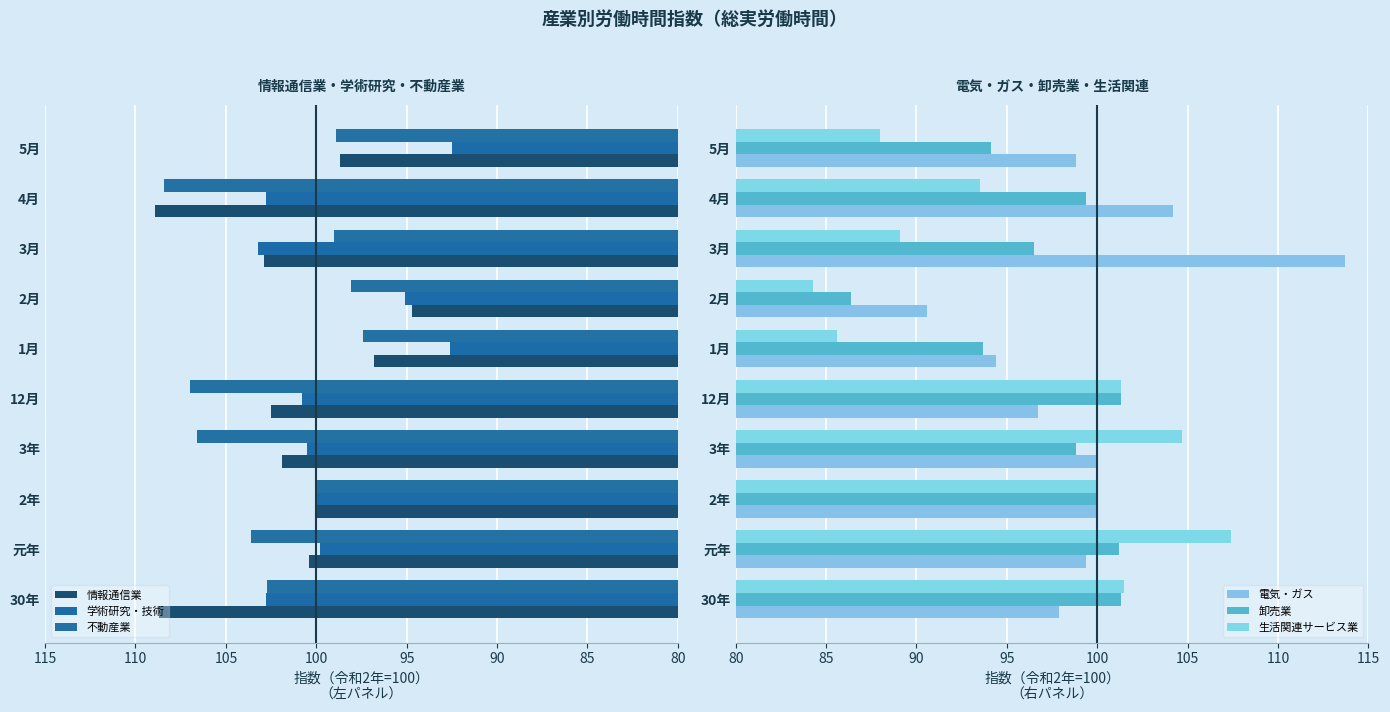

Which category has the lowest value in the 生活関連サービス業 series?

2月